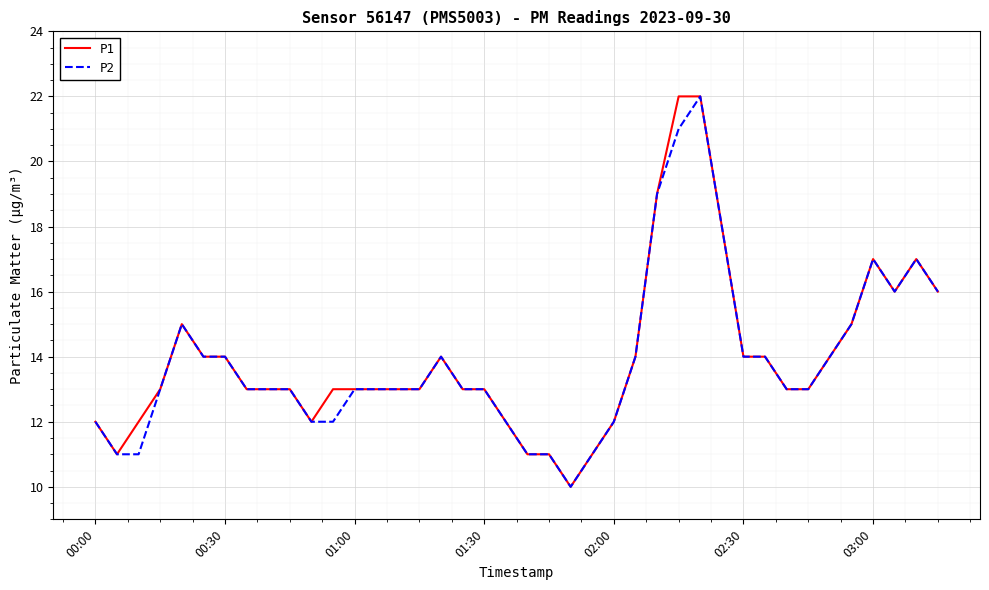

What is the sum of all P1 values?

558